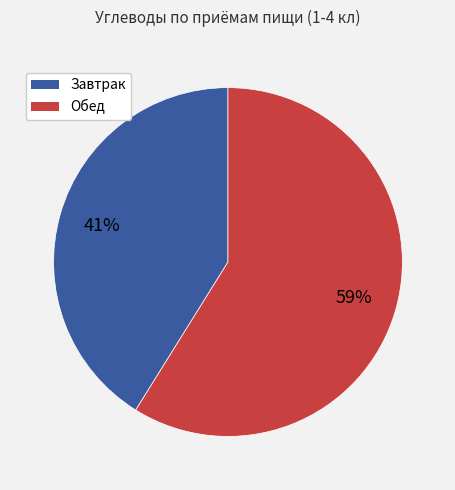

Which category has the smallest portion of the pie?

Завтрак